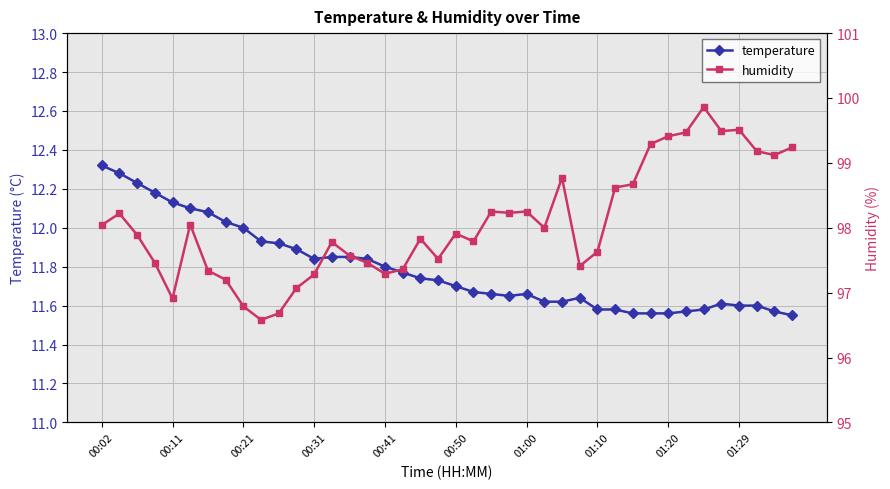

True or false: temperature has more than 0 points higher than both neighbors.

True